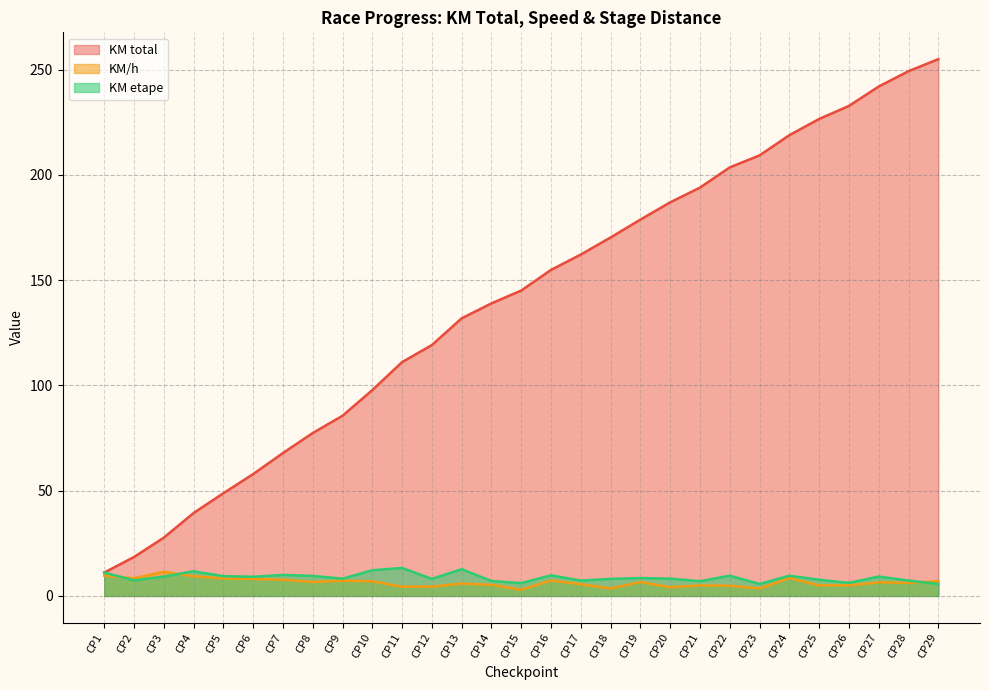

Rank the categories by KM total value from lowest to highest.

CP1, CP2, CP3, CP4, CP5, CP6, CP7, CP8, CP9, CP10, CP11, CP12, CP13, CP14, CP15, CP16, CP17, CP18, CP19, CP20, CP21, CP22, CP23, CP24, CP25, CP26, CP27, CP28, CP29